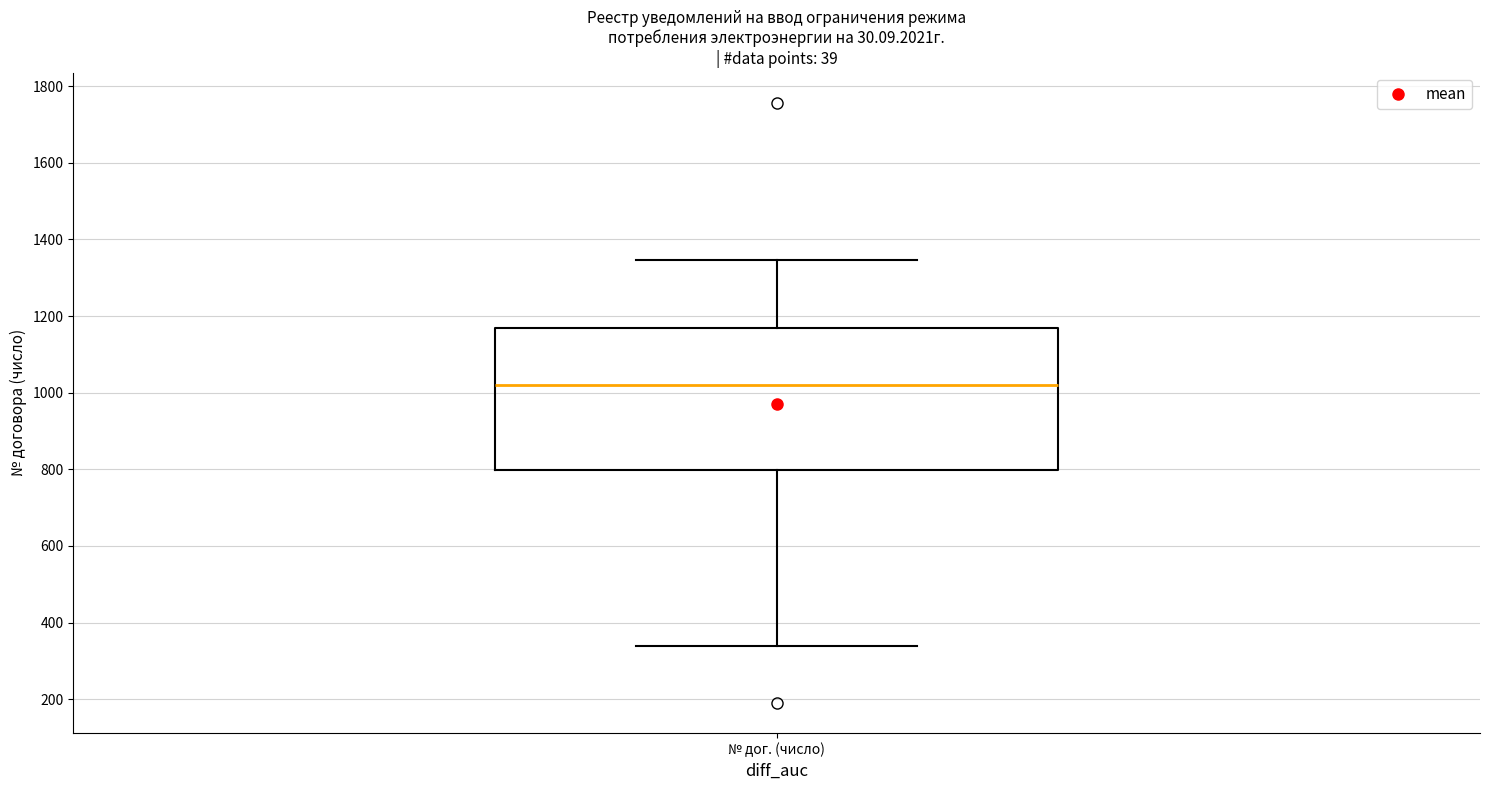

Where is the upper edge of the box for № дог. (число) on the y-axis? The values are not printed on the chart, so give them approximately, as read against the axis.

1160